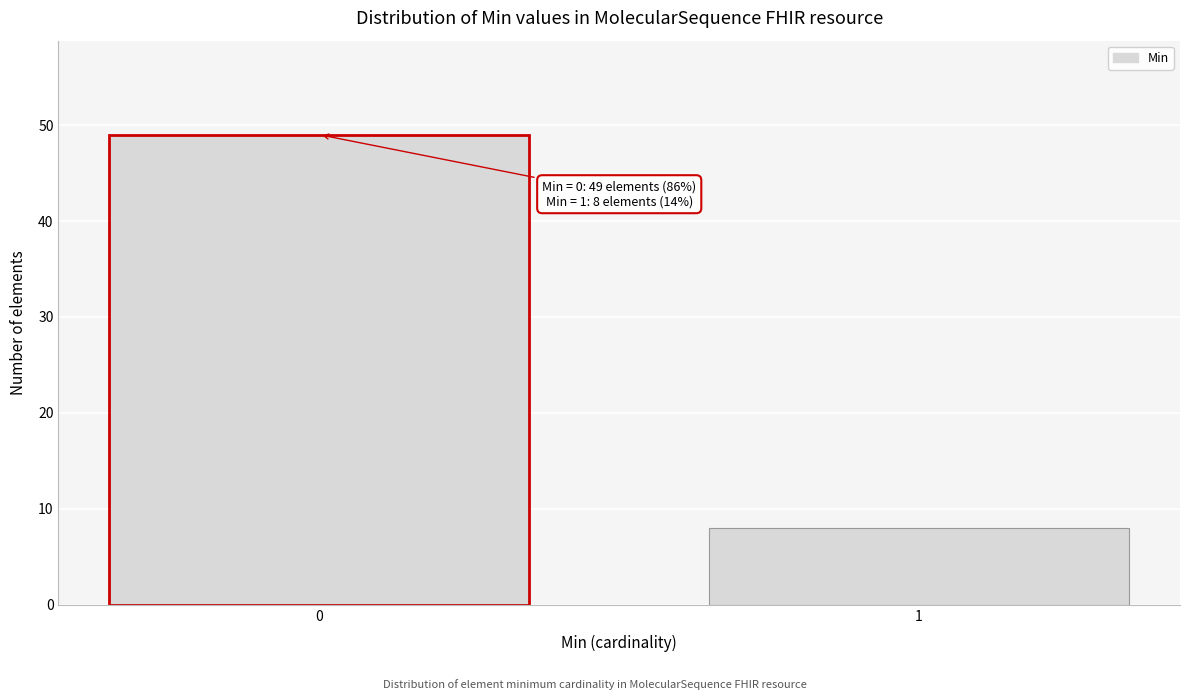

Reading right to left, transcribe all the data shown in this chart.

1=8	0=49